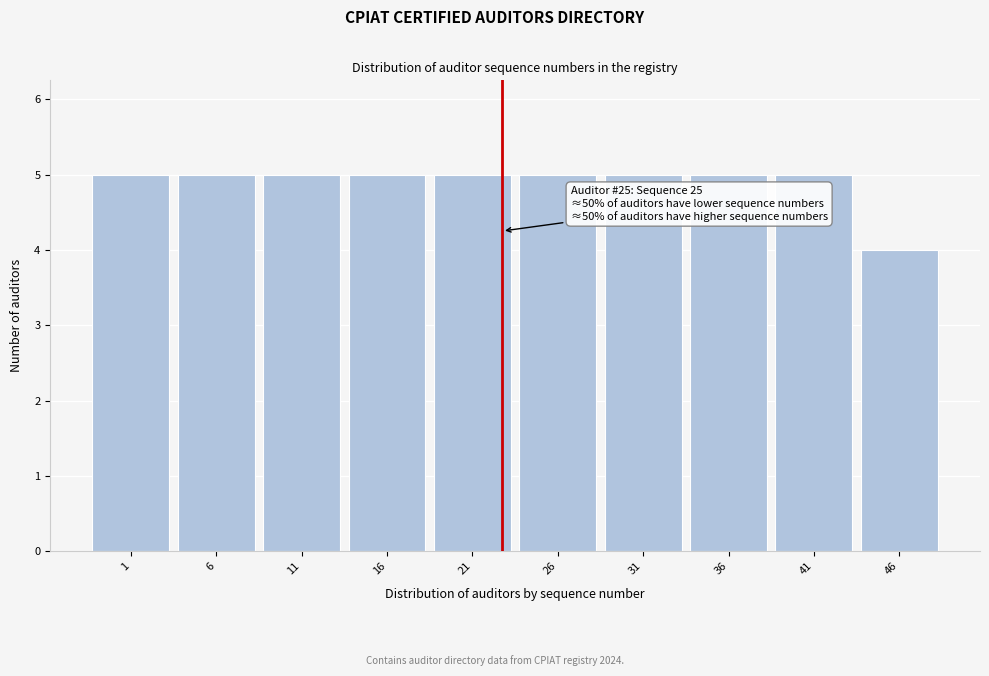

Reading left to right, transcribe all the data shown in this chart.

5	5	5	5	5	5	5	5	5	4